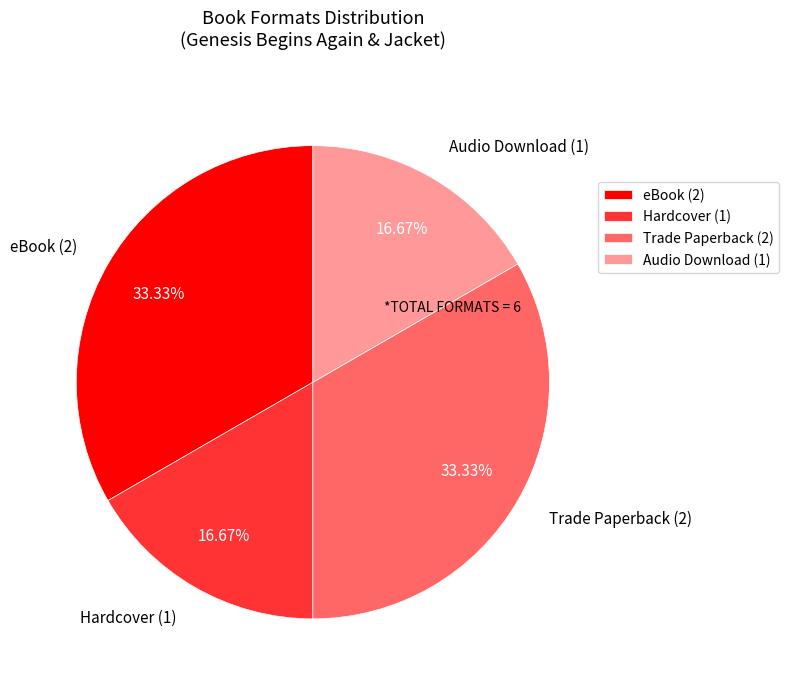

Combined, do Hardcover (1) and Audio Download (1) account for over 50%?

No